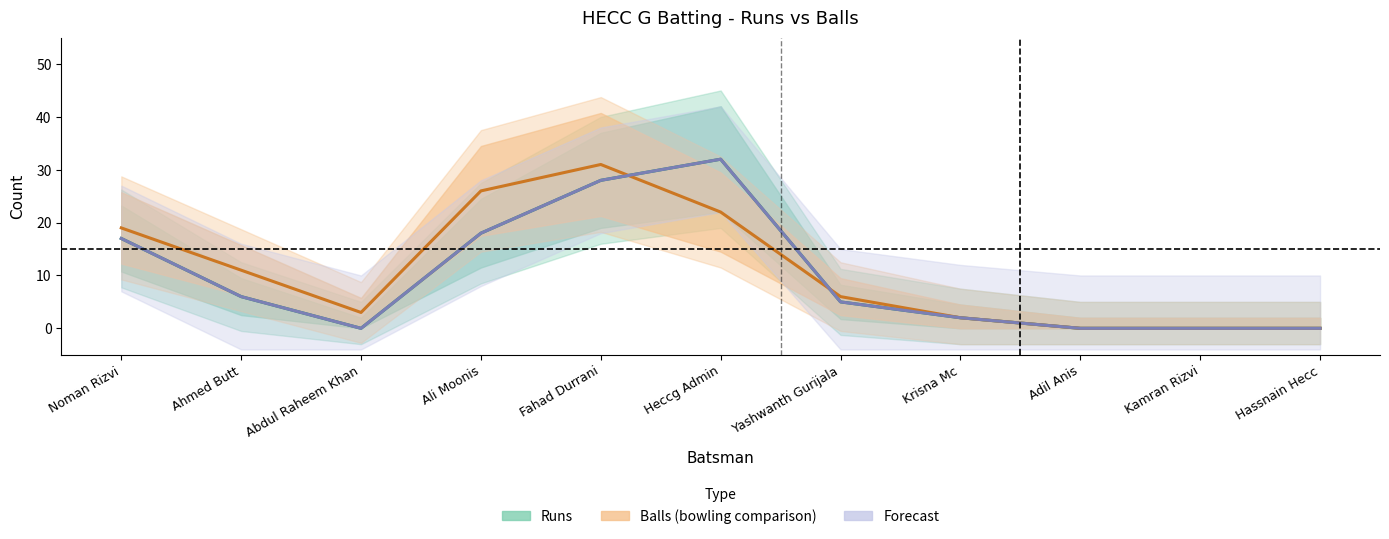

What is the label of the 5th point from the left?

Fahad Durrani